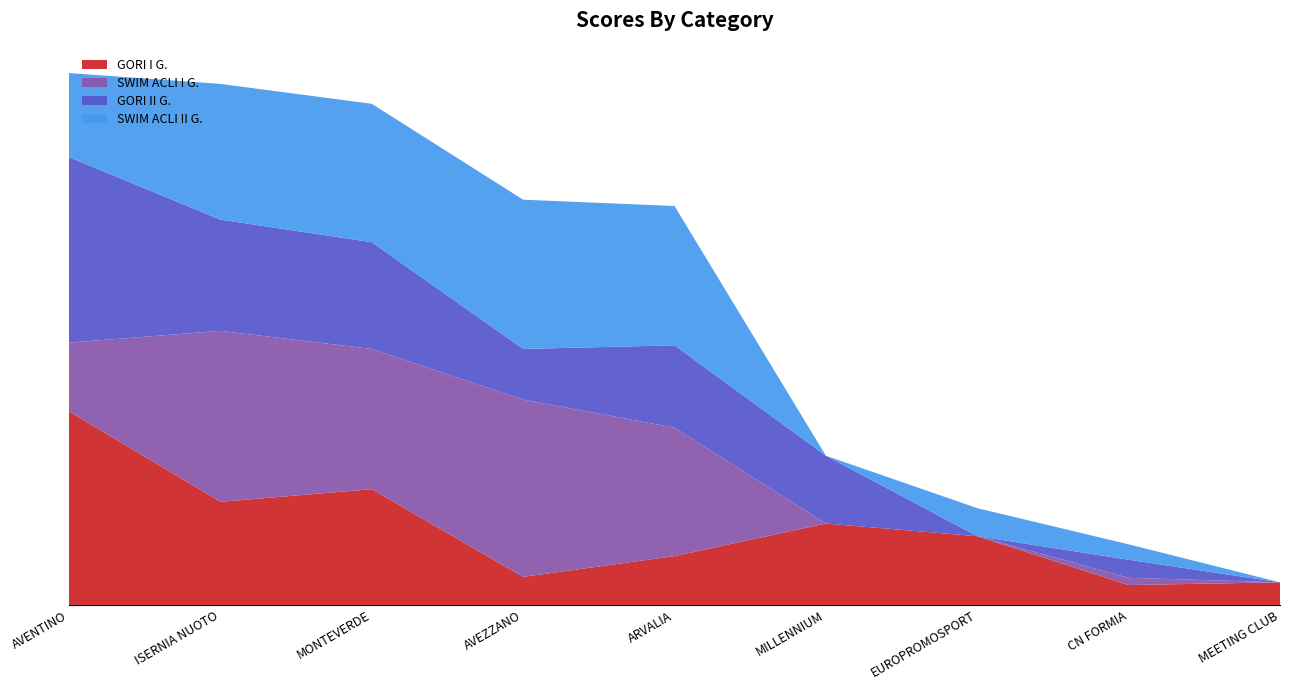

Reading left to right, what are all the values shown in this chart?

GORI I G.: AVENTINO=214	ISERNIA NUOTO=114	MONTEVERDE=128	AVEZZANO=31	ARVALIA=54	MILLENNIUM=90	EUROPROMOSPORT=76	CN FORMIA=22	MEETING CLUB=25
SWIM ACLI I G.: AVENTINO=76	ISERNIA NUOTO=189	MONTEVERDE=155	AVEZZANO=196	ARVALIA=142	MILLENNIUM=0	EUROPROMOSPORT=0	CN FORMIA=8	MEETING CLUB=0
GORI II G.: AVENTINO=205	ISERNIA NUOTO=123	MONTEVERDE=118	AVEZZANO=56	ARVALIA=91	MILLENNIUM=75	EUROPROMOSPORT=0	CN FORMIA=20	MEETING CLUB=0
SWIM ACLI II G.: AVENTINO=93	ISERNIA NUOTO=150	MONTEVERDE=153	AVEZZANO=165	ARVALIA=154	MILLENNIUM=0	EUROPROMOSPORT=31	CN FORMIA=17	MEETING CLUB=0